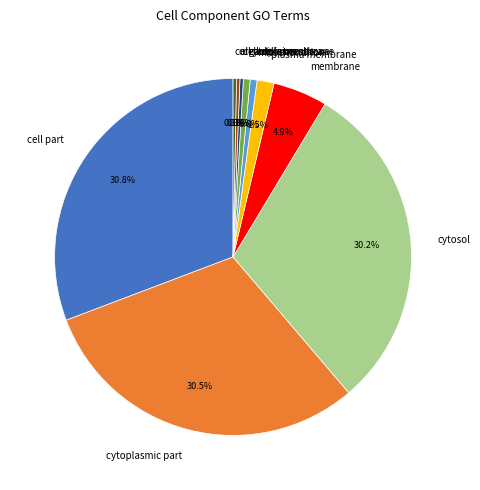

To the nearest percent, what portion does cytoplasm represent?

1%